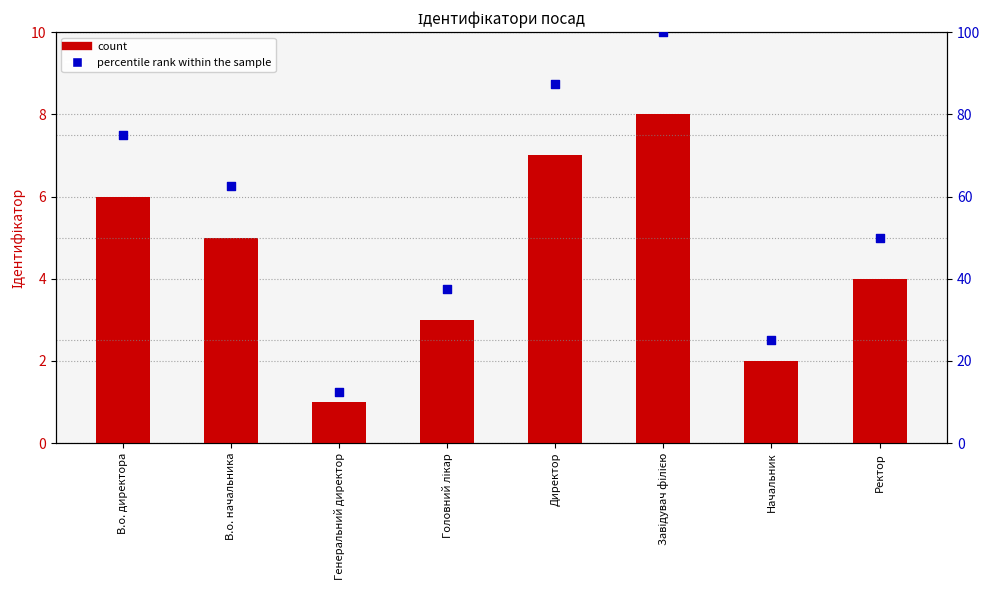

What are all the series names shown in the legend?

count, percentile rank within the sample